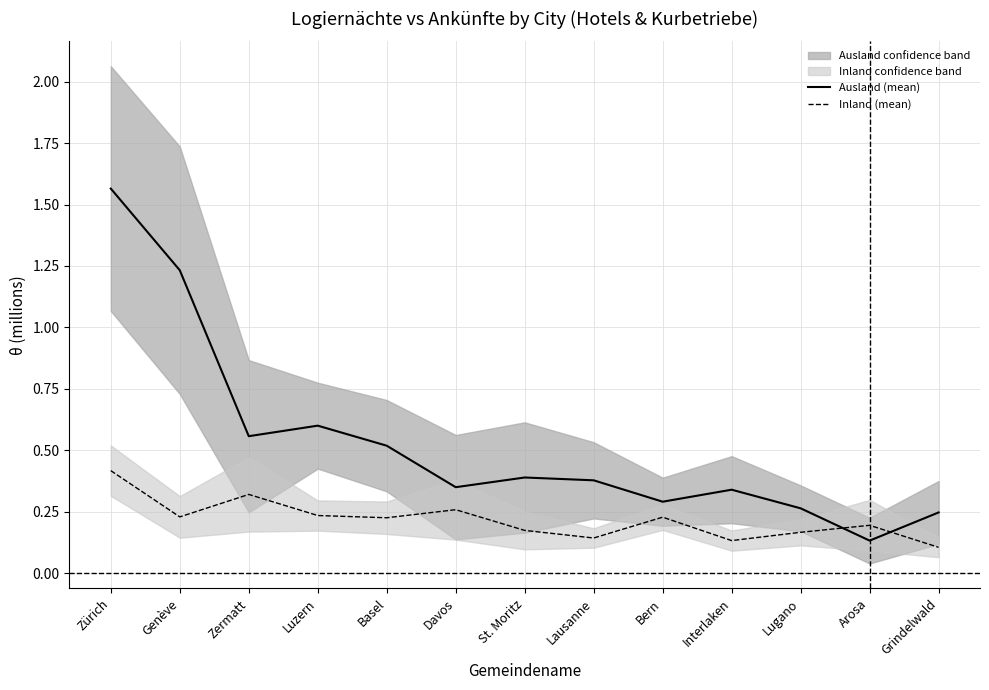

Which series ends up on top after the final intersection of Inland (mean) and Ausland (mean)?

Ausland (mean)